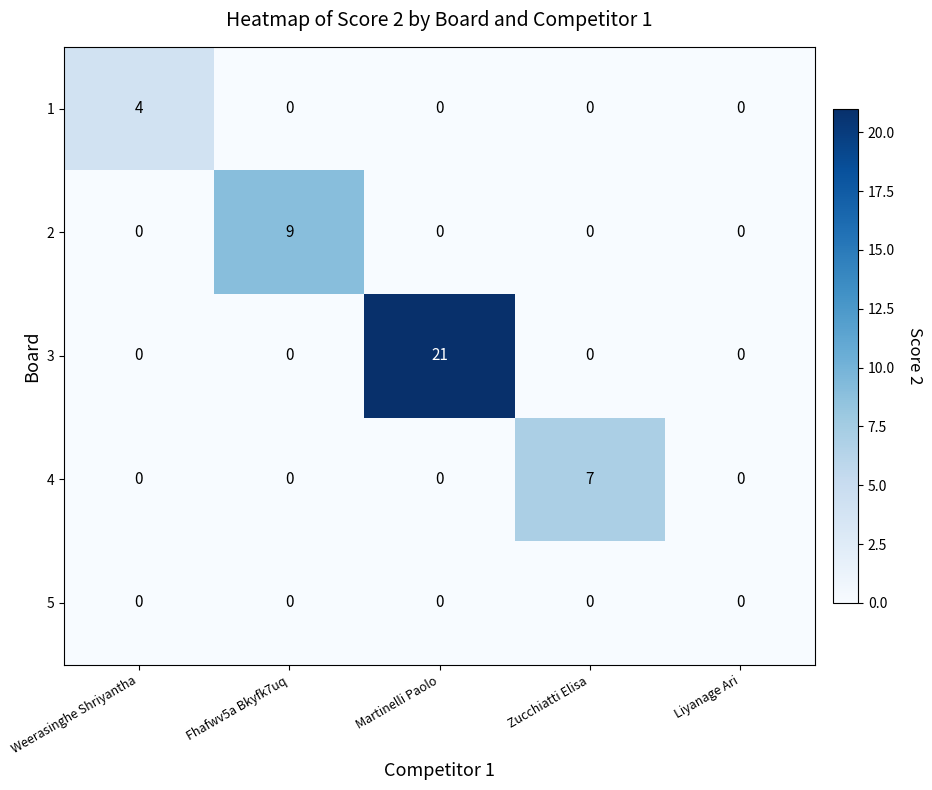

Which series changed the most between Fhafwv5a Bkyfk7uq and Liyanage Ari?

2